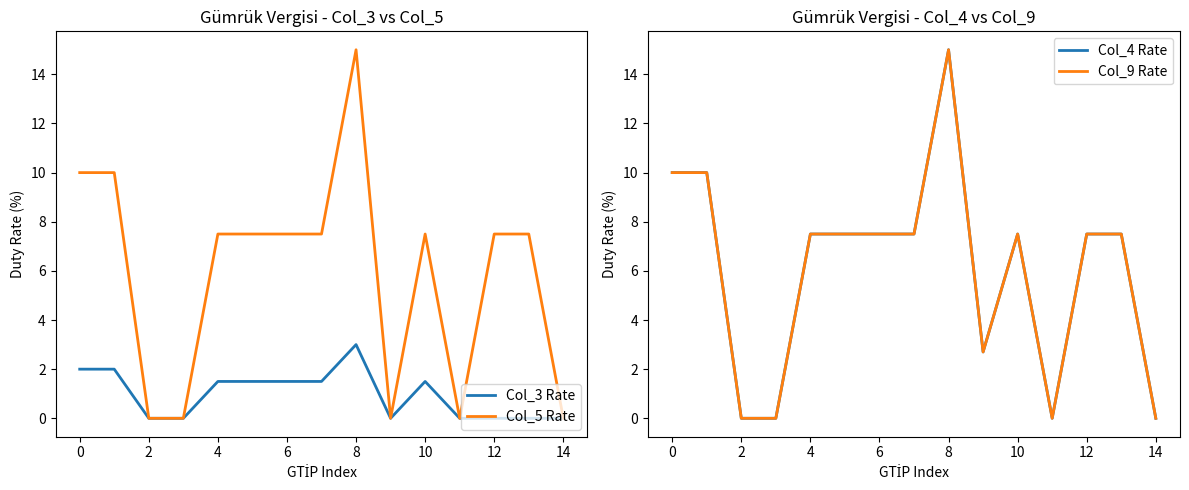

At which label does Col_5 Rate reach its peak?

8